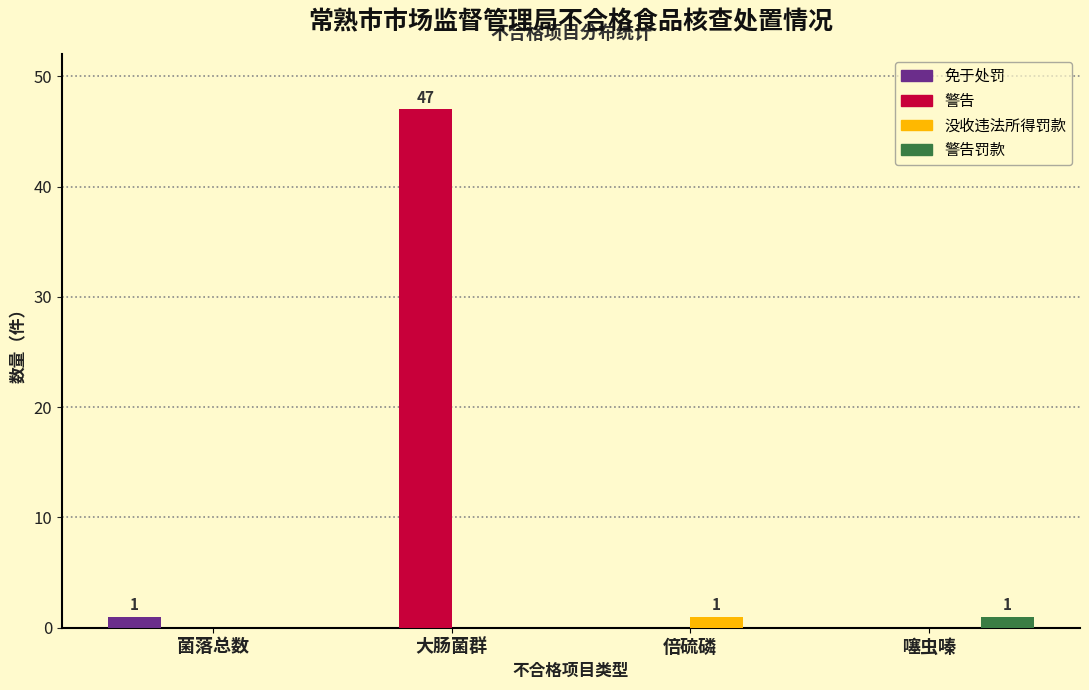

Reading left to right, transcribe all the data shown in this chart.

免于处罚: 菌落总数=1	大肠菌群=0	倍硫磷=0	噻虫嗪=0
警告: 菌落总数=0	大肠菌群=47	倍硫磷=0	噻虫嗪=0
没收违法所得罚款: 菌落总数=0	大肠菌群=0	倍硫磷=1	噻虫嗪=0
警告罚款: 菌落总数=0	大肠菌群=0	倍硫磷=0	噻虫嗪=1